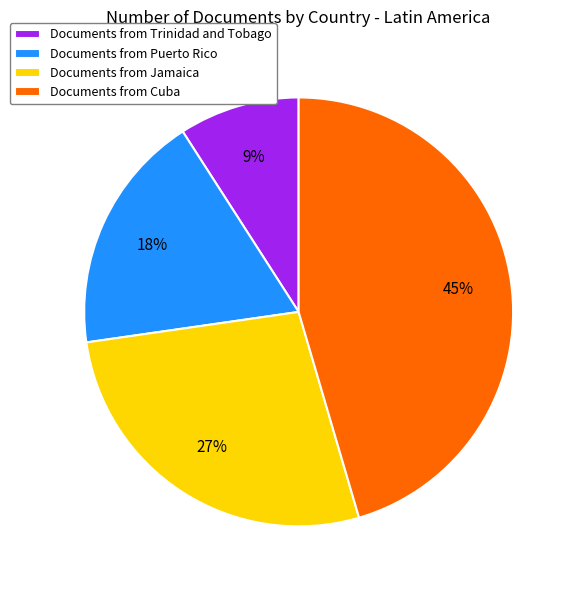

Which has a higher value, Documents from Jamaica or Documents from Cuba?

Documents from Cuba